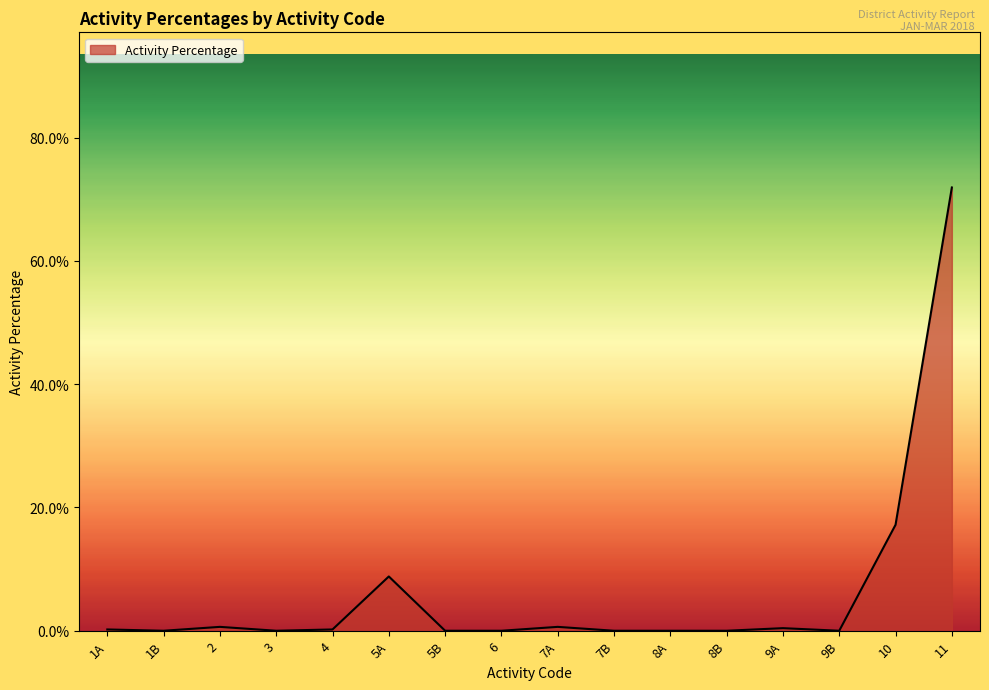

What is the greatest value displayed?

0.7